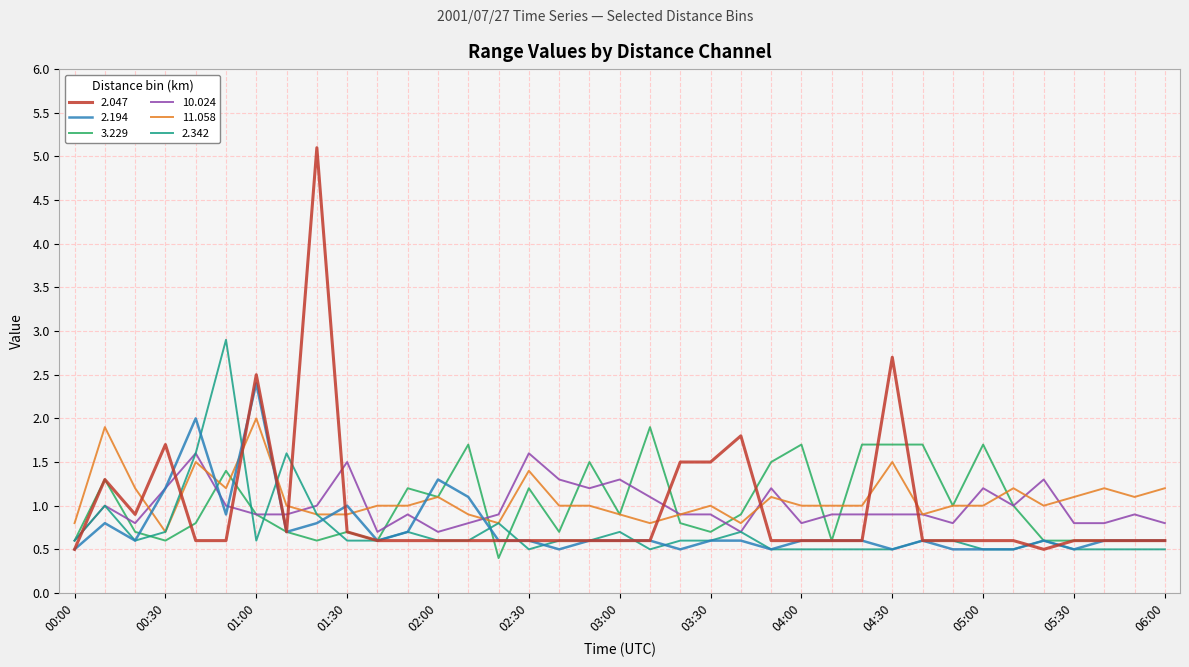

What is the smallest value displayed?

0.4